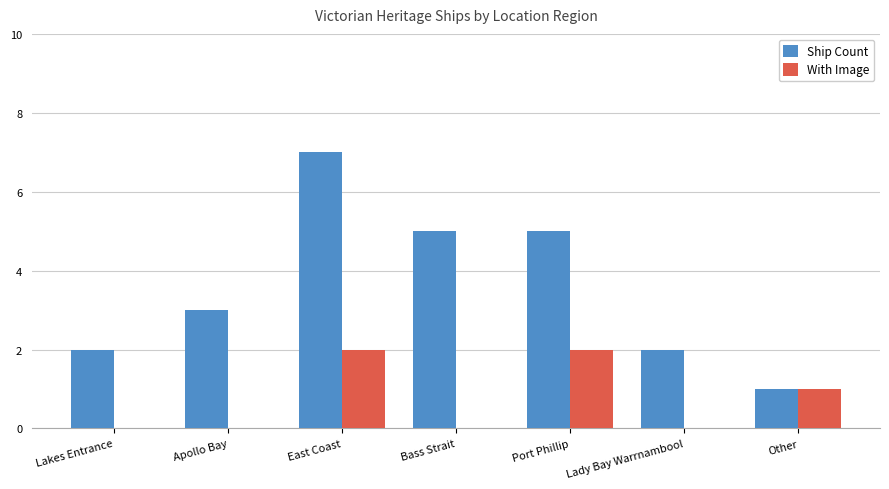

How many categories are shown in the chart?

7